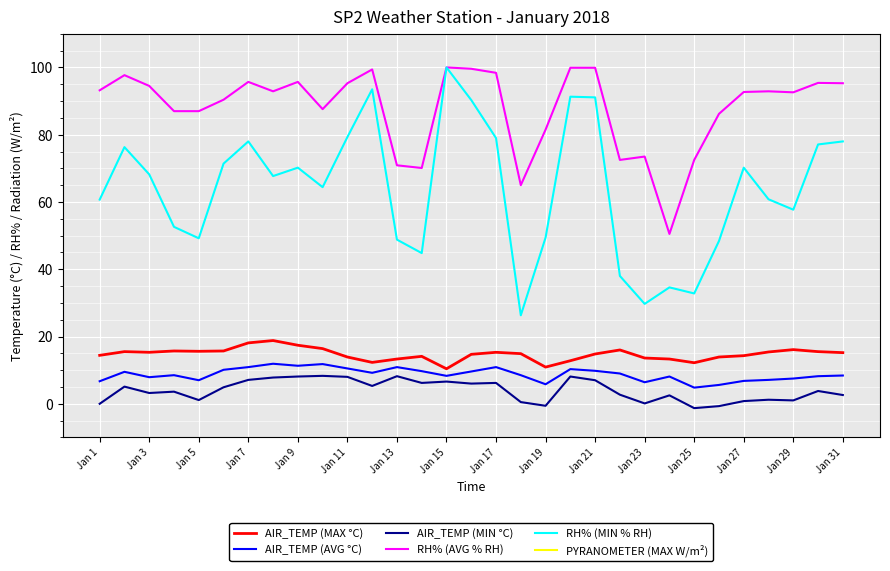

Reading left to right, extract all data points from this chart.

AIR_TEMP (MAX °C): 14.4	15.5	15.3	15.7	15.6	15.7	18.1	18.8	17.4	16.4	13.9	12.3	13.3	14.1	10.4	14.7	15.3	14.9	10.9	12.8	14.8	16.0	13.6	13.3	12.2	13.9	14.3	15.4	16.1	15.5	15.2
AIR_TEMP (AVG °C): 6.7	9.5	7.9	8.5	7.0	10.1	10.9	11.9	11.3	11.8	10.5	9.2	10.9	9.7	8.3	9.6	10.9	8.5	5.8	10.3	9.8	9.0	6.4	8.1	4.8	5.6	6.8	7.1	7.5	8.2	8.4
AIR_TEMP (MIN °C): -0.0	5.1	3.2	3.6	1.1	4.9	7.1	7.8	8.1	8.3	8.0	5.3	8.2	6.2	6.6	6.0	6.2	0.5	-0.6	8.1	7.0	2.7	0.1	2.5	-1.3	-0.7	0.8	1.2	1.0	3.8	2.6
RH% (AVG % RH): 93.2	97.7	94.5	87.0	87.0	90.4	95.7	92.9	95.7	87.6	95.3	99.4	70.9	70.1	100.0	99.6	98.4	65.0	81.5	99.9	99.9	72.5	73.5	50.5	72.5	86.2	92.7	92.9	92.6	95.4	95.3
RH% (MIN % RH): 60.7	76.3	68.2	52.6	49.2	71.4	78.0	67.7	70.2	64.4	79.3	93.5	48.8	44.8	100.0	90.3	79.0	26.3	49.4	91.3	91.1	38.0	29.7	34.6	32.8	48.4	70.2	60.8	57.7	77.1	78.0
PYRANOMETER (MAX W/m²): 487.7	690.5	455.5	530.8	496.5	253.9	417.7	453.0	407.6	311.3	235.8	366.8	272.4	482.8	306.1	590.1	561.2	524.0	525.7	290.5	527.8	527.8	583.1	528.3	538.6	528.7	527.4	540.7	545.7	586.3	539.0